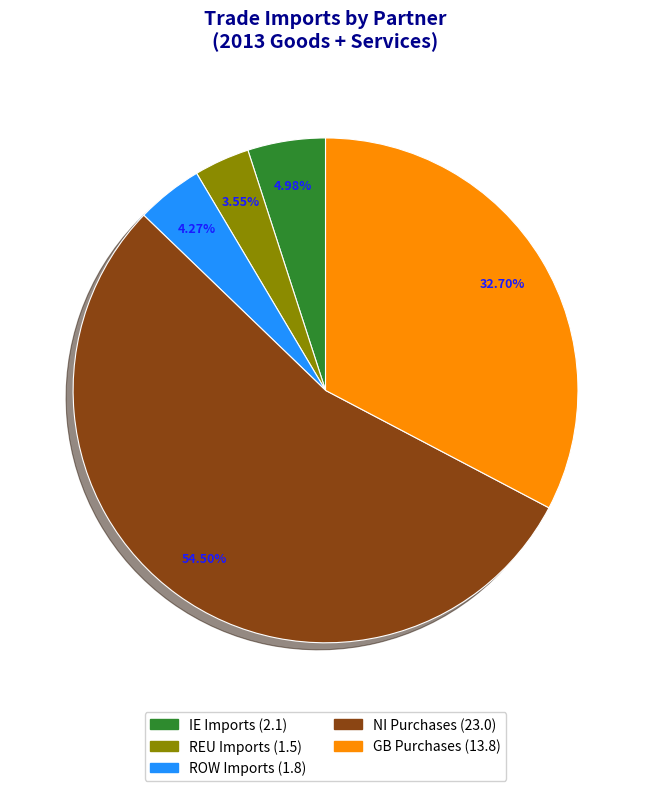

Is IE Imports the majority of the pie?

No